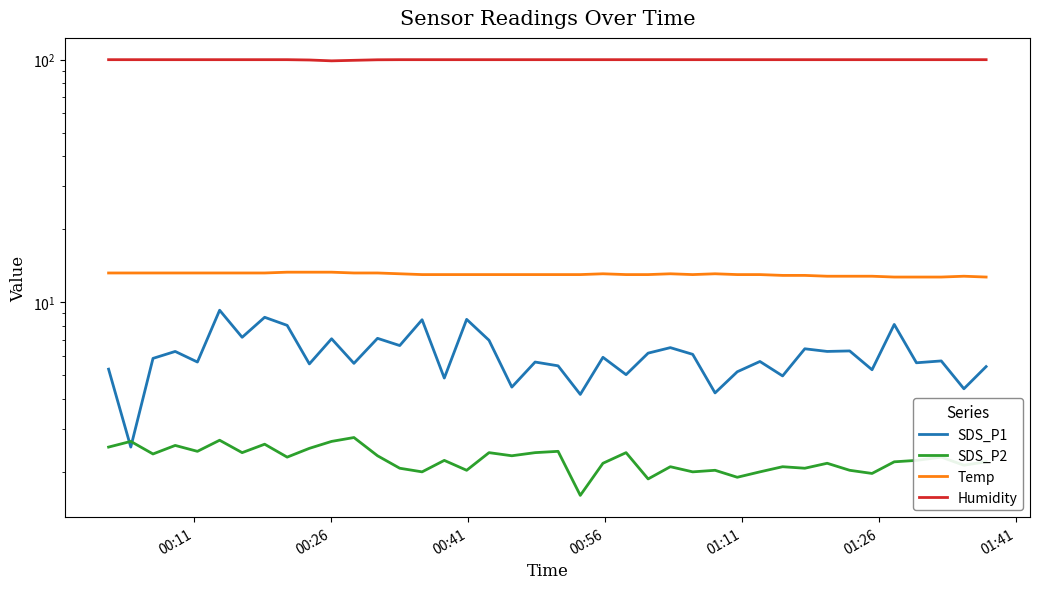

How many values in the Temp series are below 13?

10